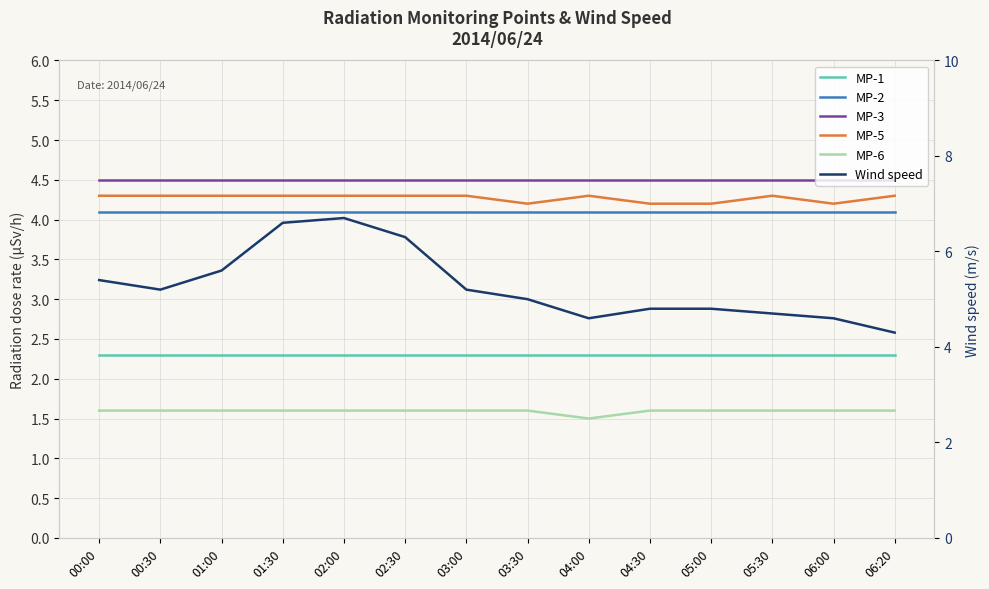

Reading left to right, transcribe all the data shown in this chart.

MP-1: 2.3	2.3	2.3	2.3	2.3	2.3	2.3	2.3	2.3	2.3	2.3	2.3	2.3	2.3
MP-2: 4.1	4.1	4.1	4.1	4.1	4.1	4.1	4.1	4.1	4.1	4.1	4.1	4.1	4.1
MP-3: 4.5	4.5	4.5	4.5	4.5	4.5	4.5	4.5	4.5	4.5	4.5	4.5	4.5	4.5
MP-5: 4.3	4.3	4.3	4.3	4.3	4.3	4.3	4.2	4.3	4.2	4.2	4.3	4.2	4.3
MP-6: 1.6	1.6	1.6	1.6	1.6	1.6	1.6	1.6	1.5	1.6	1.6	1.6	1.6	1.6
Wind speed: 5.4	5.2	5.6	6.6	6.7	6.3	5.2	5.0	4.6	4.8	4.8	4.7	4.6	4.3